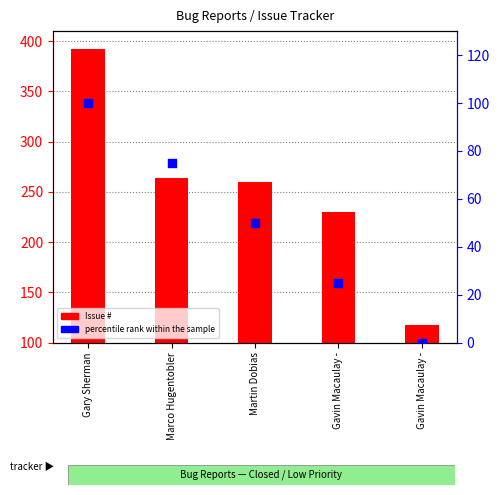

What are all the series names shown in the legend?

Issue #, percentile rank within the sample